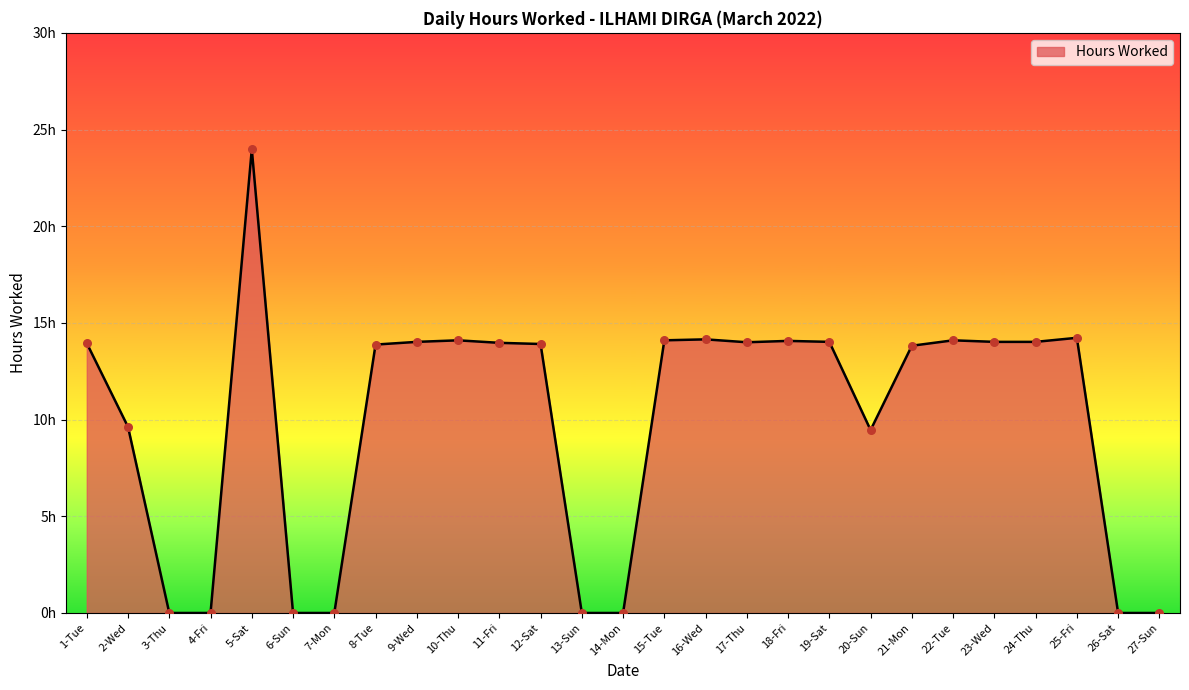

Which has a higher value, 24-Thu or 14-Mon?

24-Thu